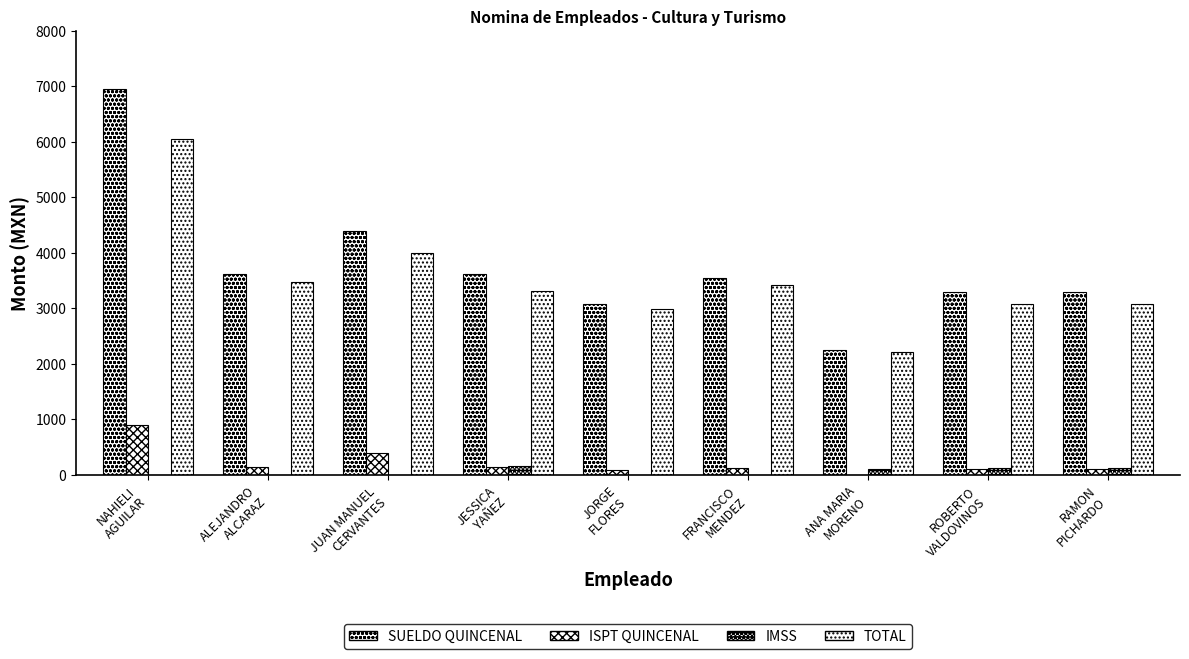

How many distinct data groups are displayed?

4